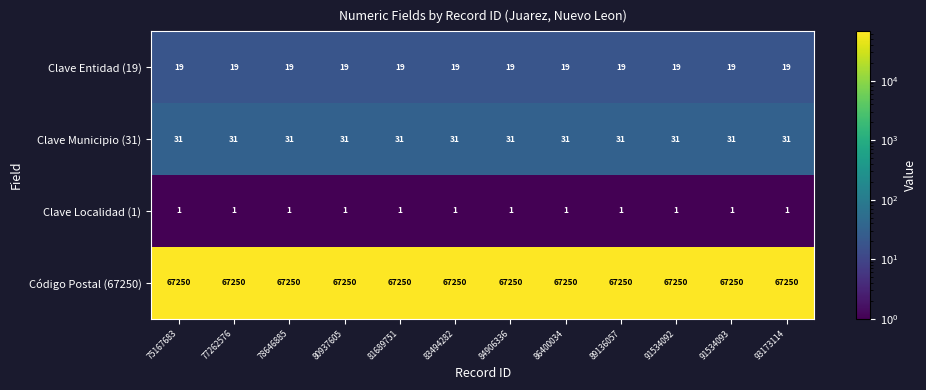

The value of Clave Municipio (31) at 77262576 is 31. True or false?

True